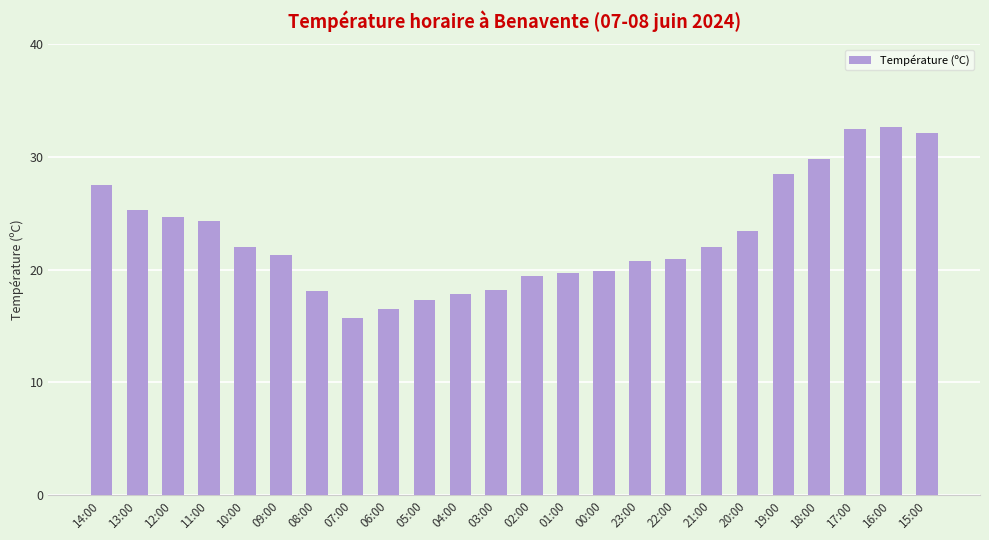

What is the label of the 8th bar from the right?

22:00